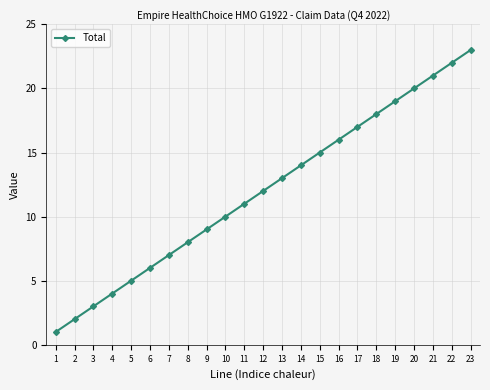

True or false: there are more than 1 points higher than both neighbors.

False